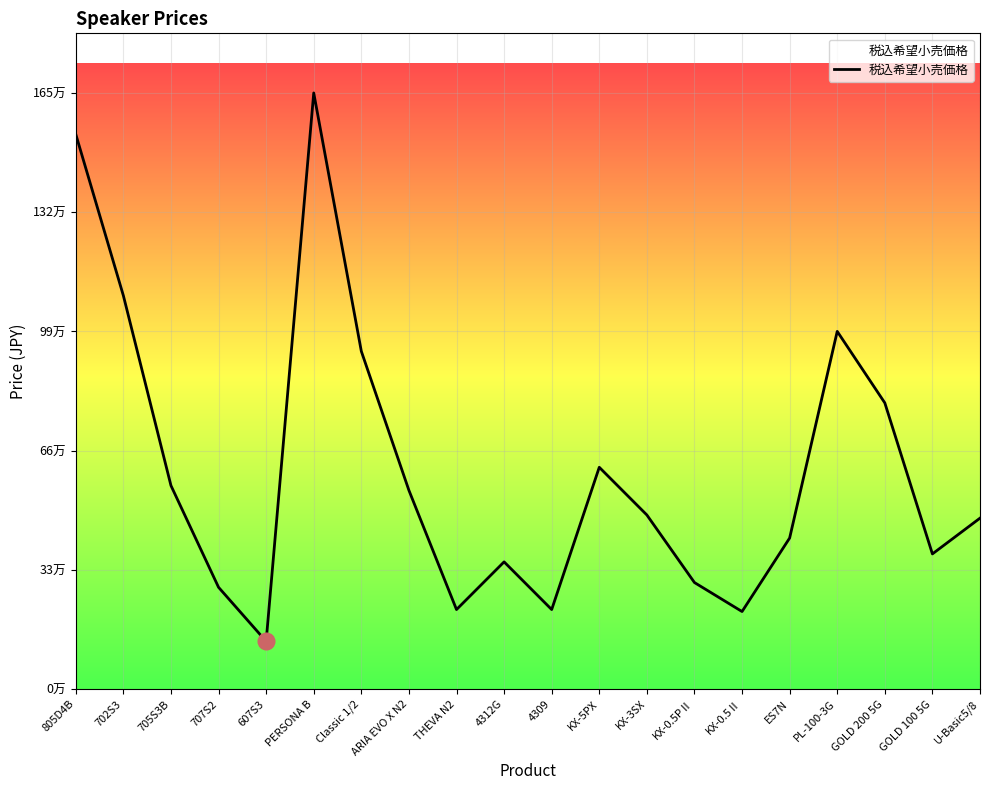

How many points are lower than both their immediate neighbors (excluding endpoints)?

5